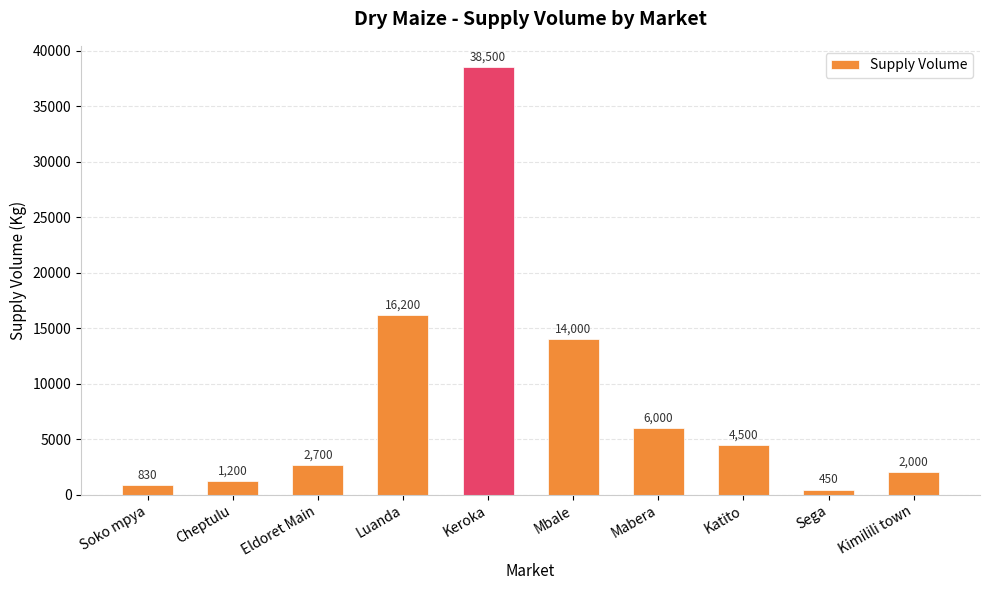

What is the label of the 4th bar from the right?

Mabera